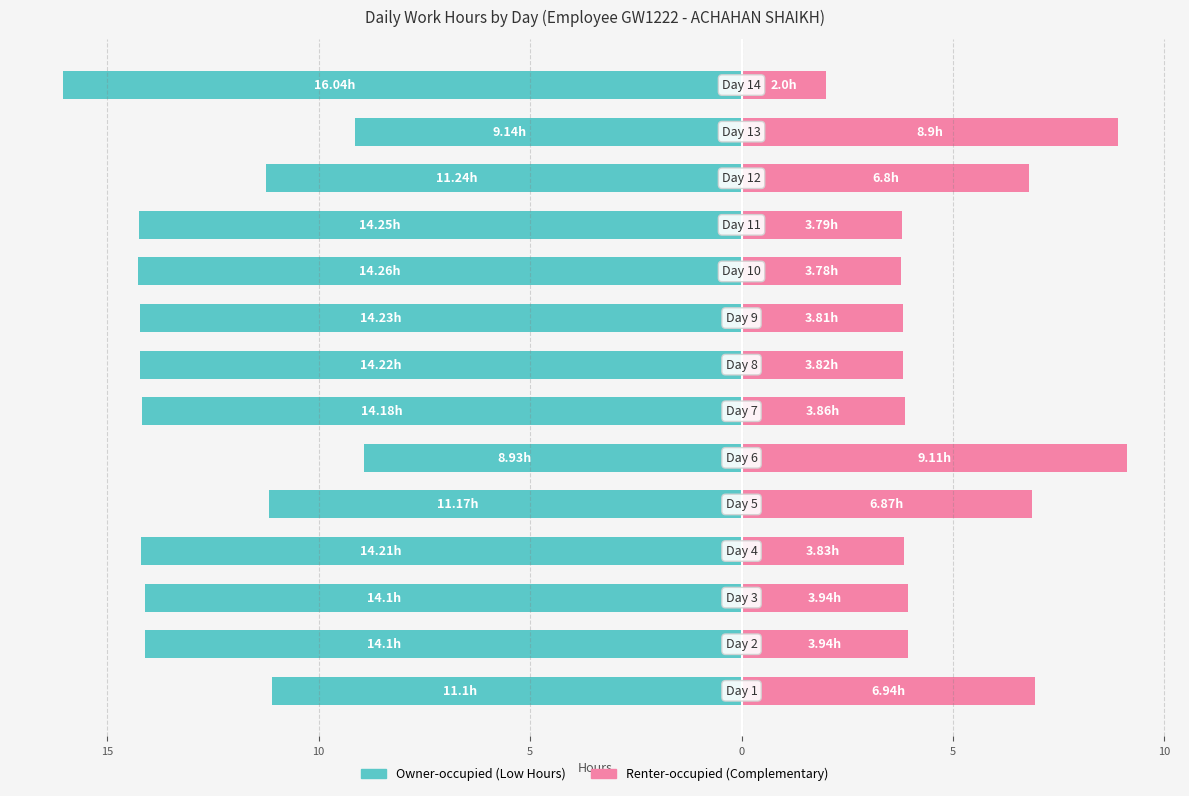

What are all the series names shown in the legend?

Owner-occupied, Renter-occupied